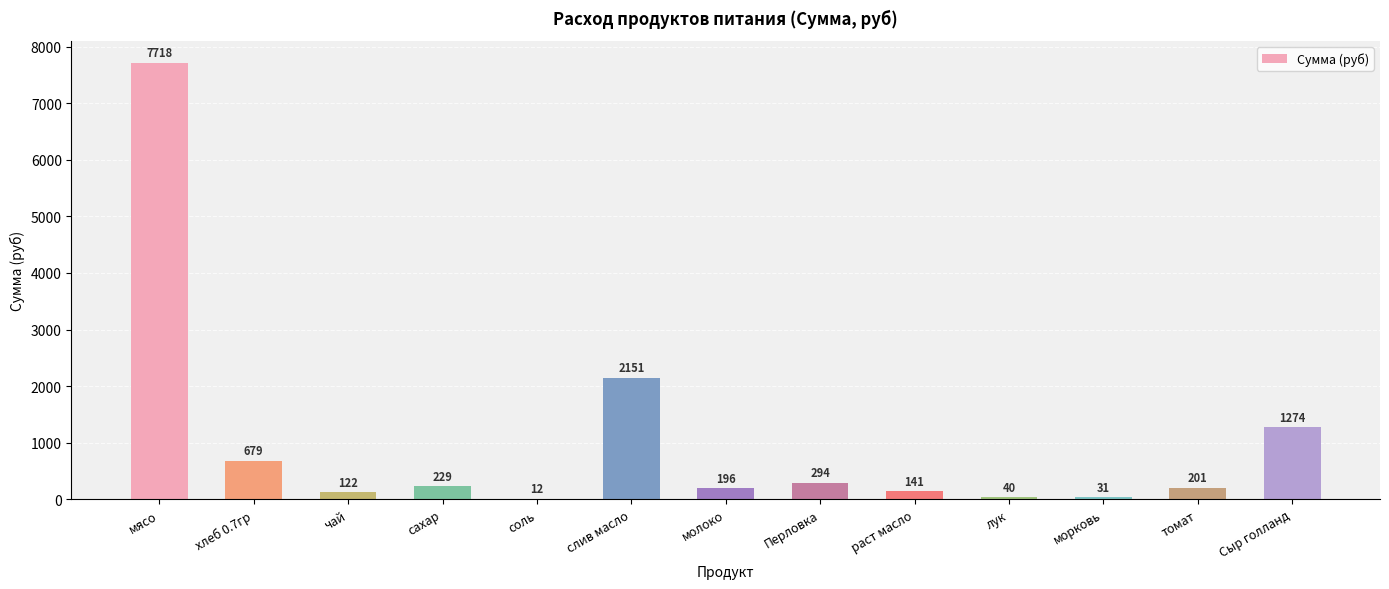

The value at соль is 11.8. True or false?

True